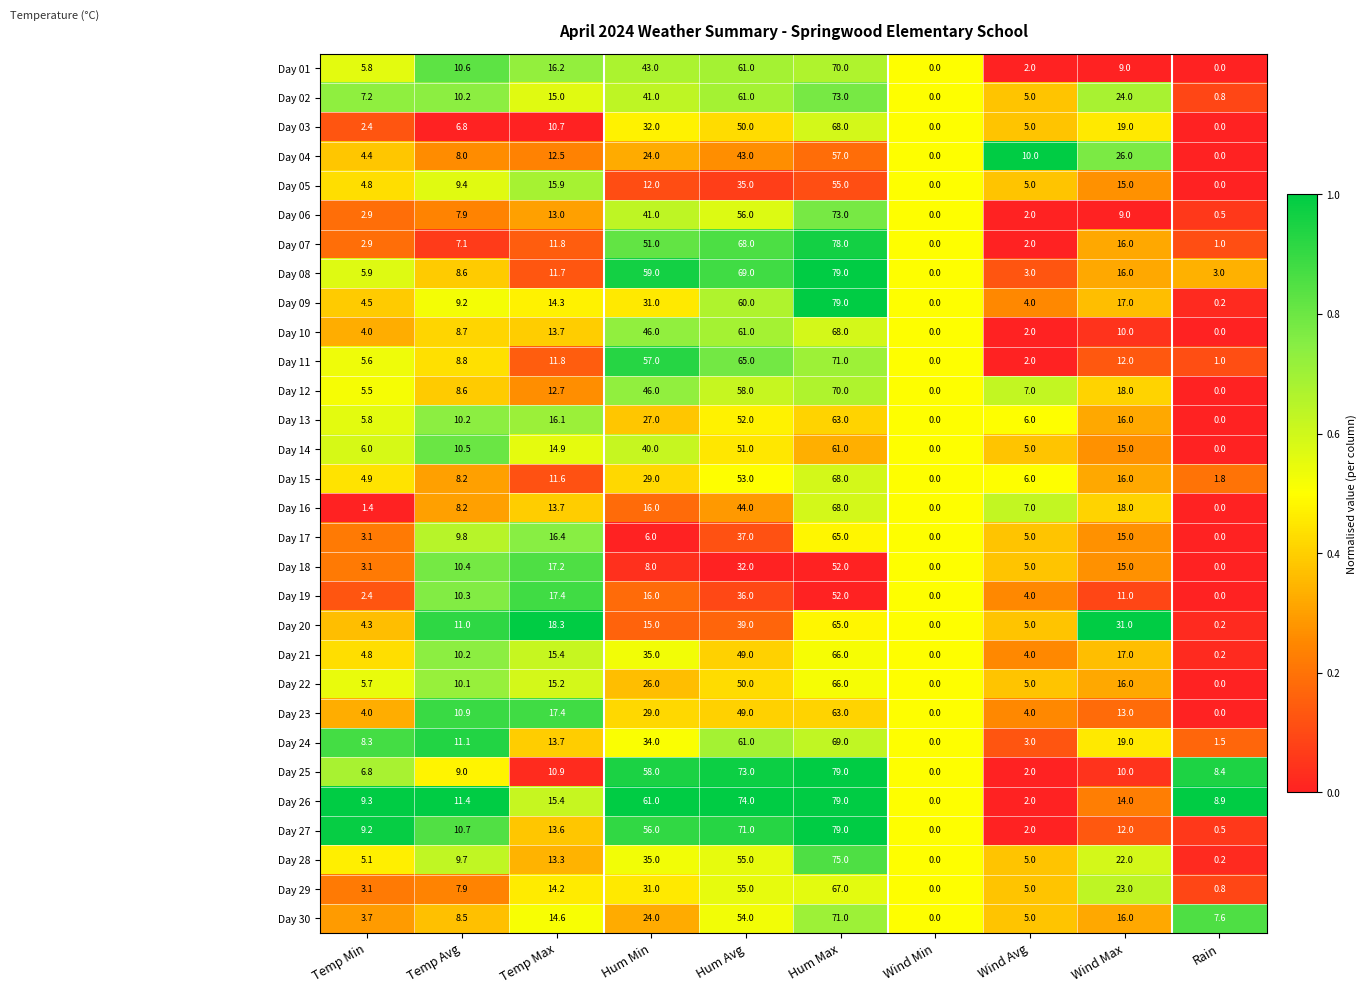

At which category is the sum across all series the highest?

Hum Max